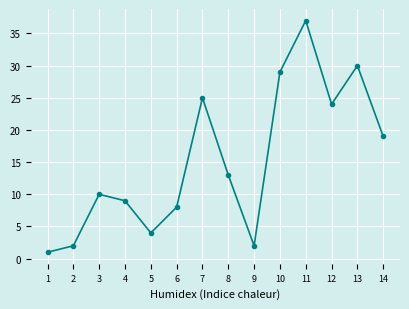

The chart shows a value of 31 at 14. True or false?

False